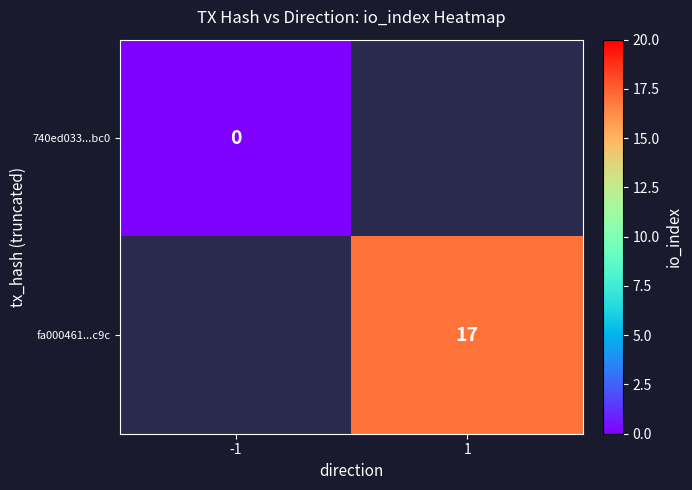

Is the value of 740ed033...bc0 at -1 greater than the value of fa000461...c9c at 1?

No